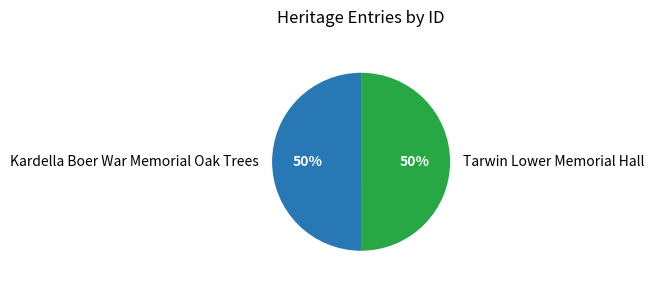

Combined, do Kardella Boer War Memorial Oak Trees and Tarwin Lower Memorial Hall account for over 50%?

Yes